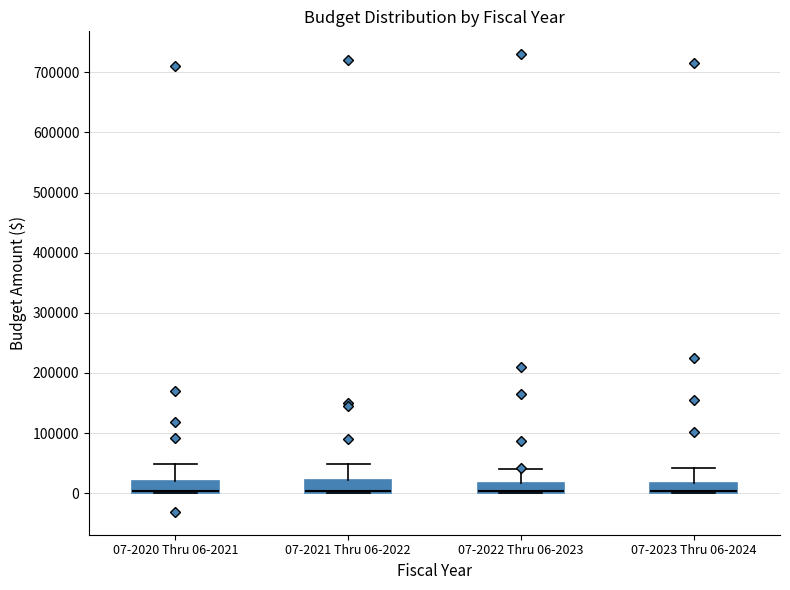

Reading left to right, read every box against the y-axis: the position of its median line, the range the box covers, and the ends of its whiskers. The values are not printed on the chart, so give them approximately, as read against the axis.

07-2020 Thru 06-2021: median 0 (just above the box's lower edge), box 0 to 20000, whiskers 0 to 50000
07-2021 Thru 06-2022: median 0 (drawn on the box's lower edge), box 0 to 20000, whiskers 0 to 50000
07-2022 Thru 06-2023: median 0 (drawn on the box's lower edge), box 0 to 20000, whiskers 0 to 40000
07-2023 Thru 06-2024: median 0 (drawn on the box's lower edge), box 0 to 20000, whiskers 0 to 40000